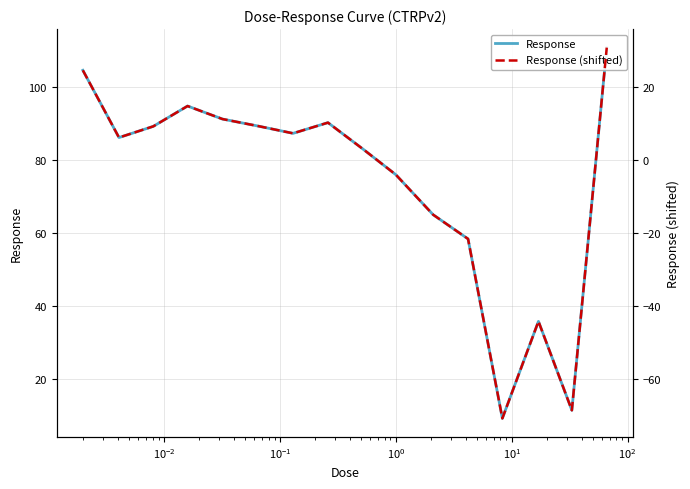

True or false: Response and Response (shifted) cross at least once.

False